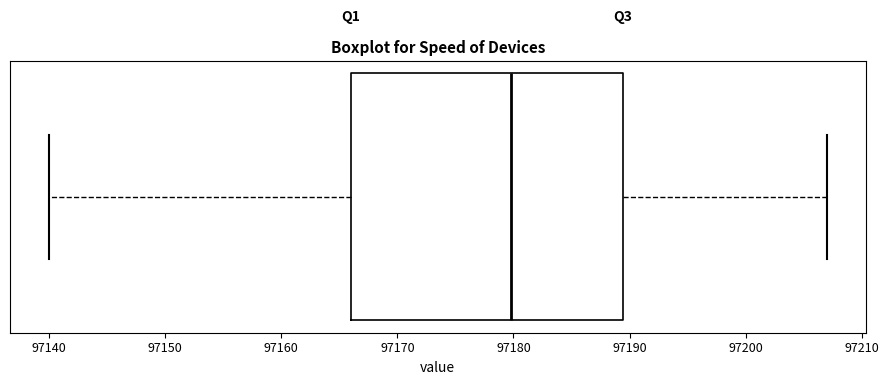

Read this box plot against the x-axis: the position of the median line, the range covered by the box, and the ends of both whiskers. The values are not printed on the chart, so give them approximately, as read against the axis.

median 97180, box 97166 to 97189, whiskers 97140 to 97207